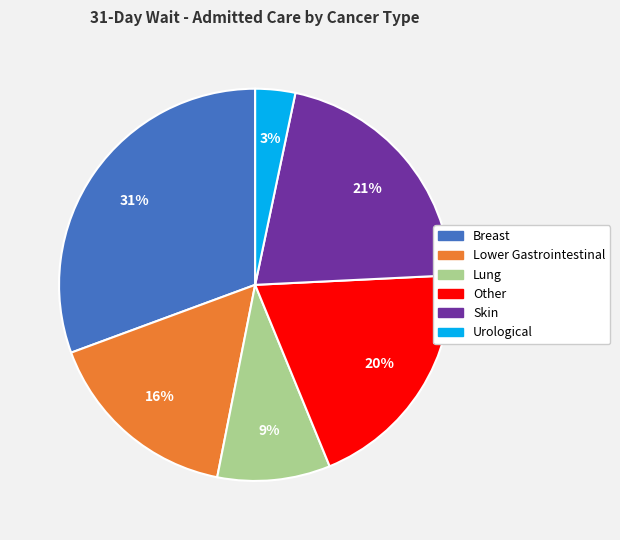

To the nearest percent, what is the combined percentage of Skin and Breast?

52%